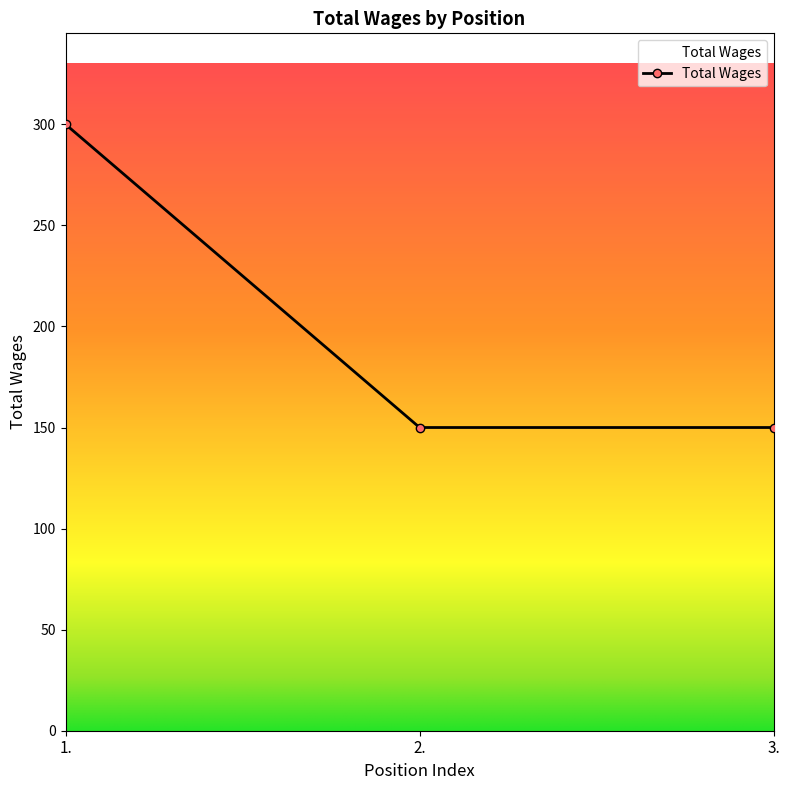

Which has a higher value, 1. or 2.?

1.